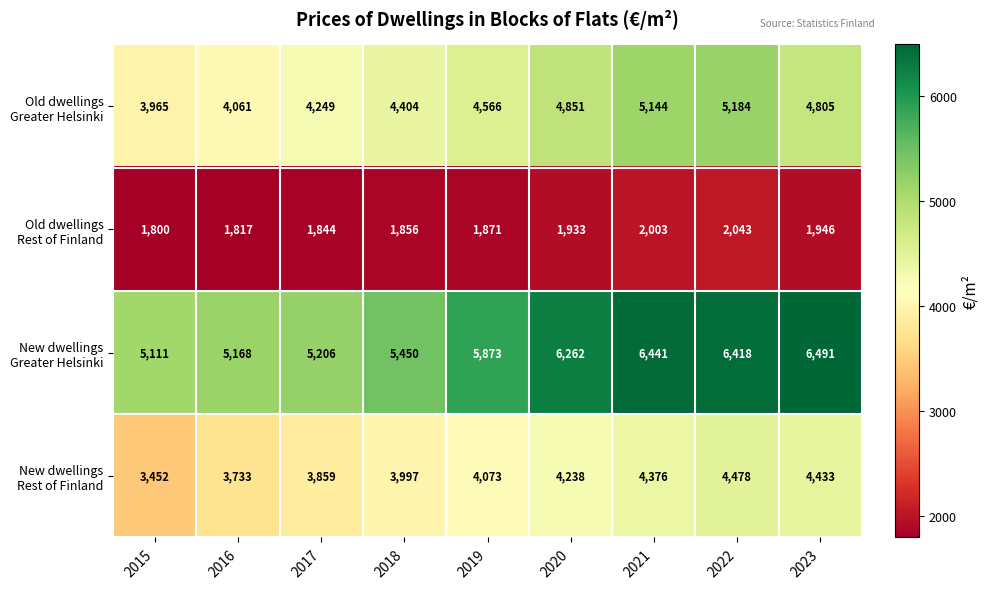

What is the difference between the highest and lowest values at 2023?

4545